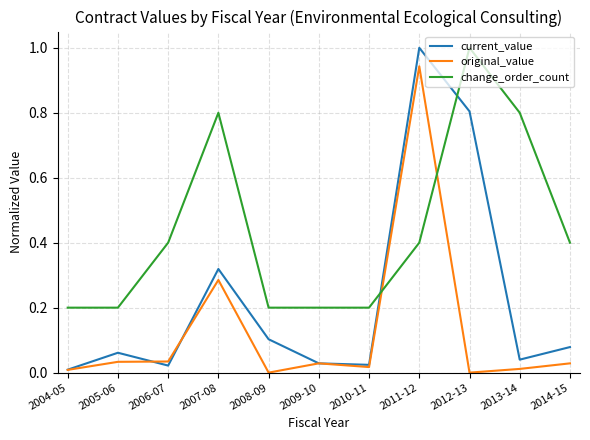

At which label does change_order_count reach its peak?

2012-13